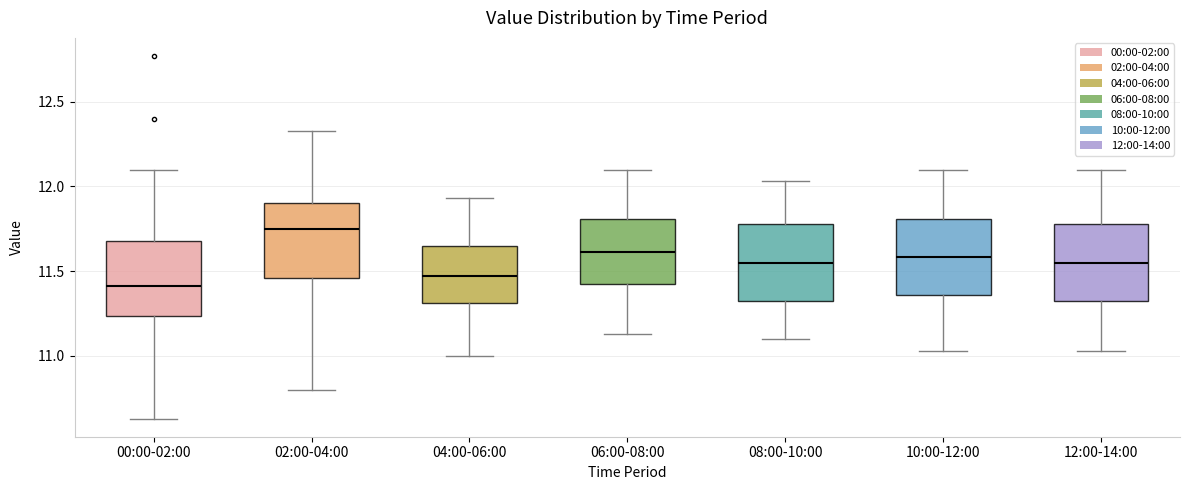

Reading left to right, read every box against the y-axis: the position of its median line, the range the box covers, and the ends of its whiskers. The values are not printed on the chart, so give them approximately, as read against the axis.

00:00-02:00: median 11.40, box 11.25 to 11.70, whiskers 10.65 to 12.10
02:00-04:00: median 11.75, box 11.45 to 11.90, whiskers 10.80 to 12.35
04:00-06:00: median 11.45, box 11.30 to 11.65, whiskers 11.00 to 11.95
06:00-08:00: median 11.60, box 11.40 to 11.80, whiskers 11.15 to 12.10
08:00-10:00: median 11.55, box 11.30 to 11.80, whiskers 11.10 to 12.05
10:00-12:00: median 11.60, box 11.35 to 11.80, whiskers 11.05 to 12.10
12:00-14:00: median 11.55, box 11.30 to 11.80, whiskers 11.05 to 12.10